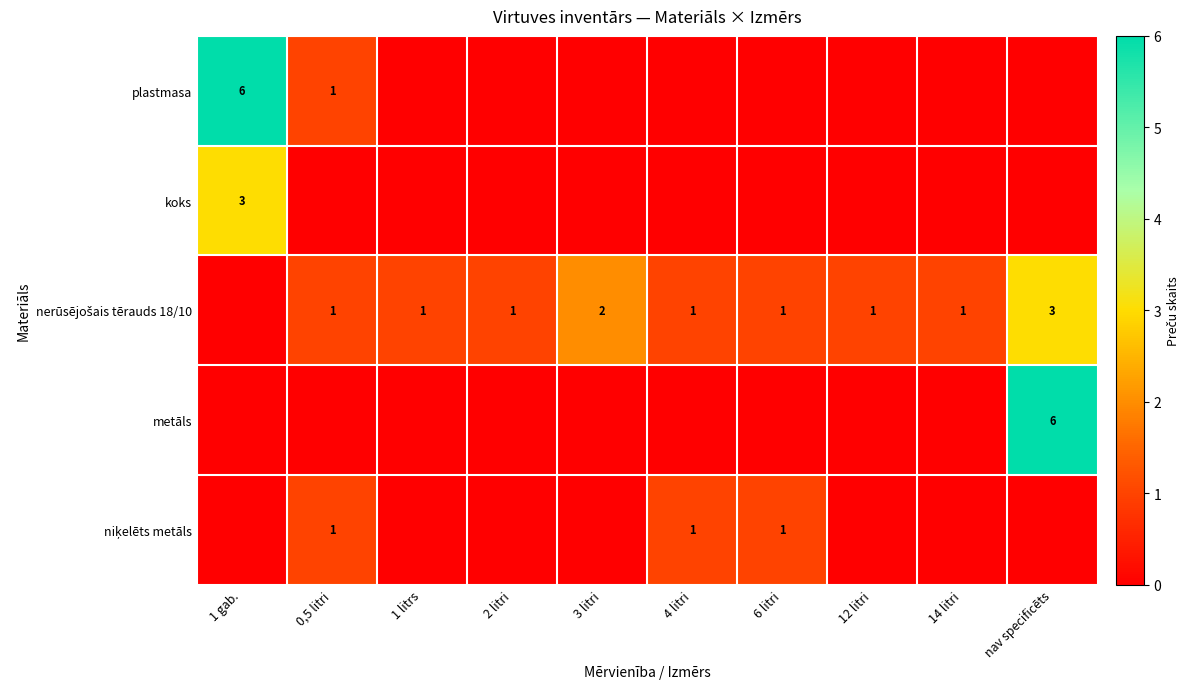

The value of plastmasa at 0,5 litri is 1. True or false?

True